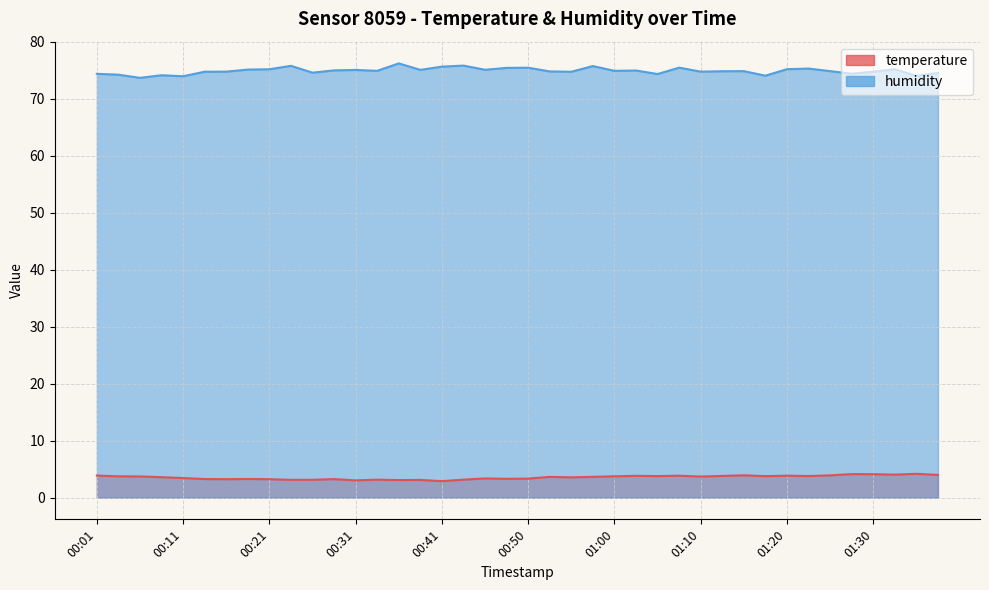

What is the label of the 38th point from the right?

00:06